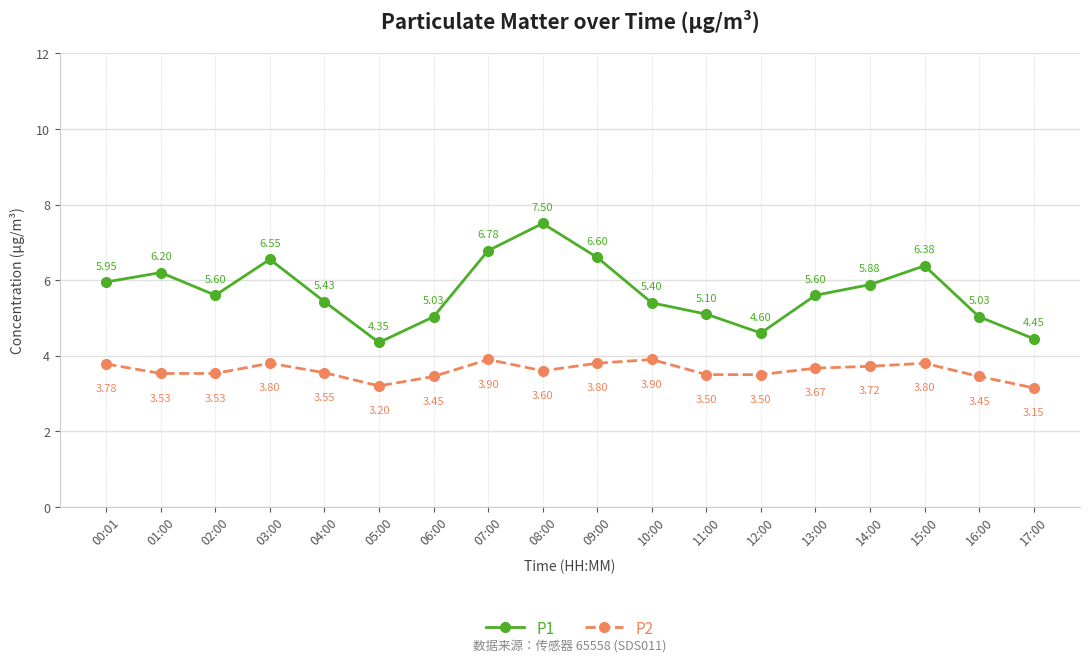

What is the maximum value shown in the chart?

7.5